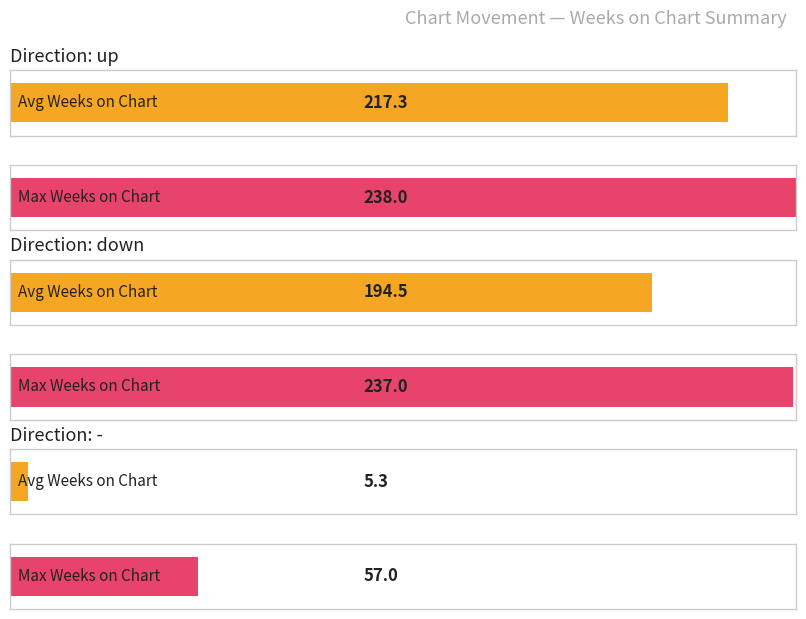

At which category is the sum across all series the highest?

up